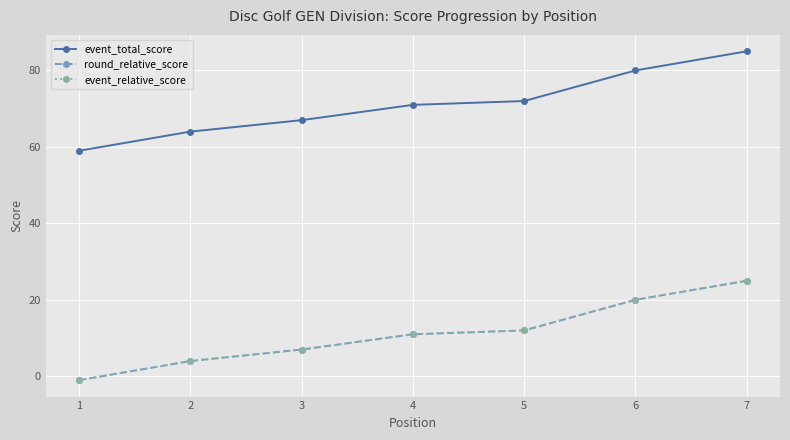

True or false: event_relative_score and event_total_score intersect in this chart.

False